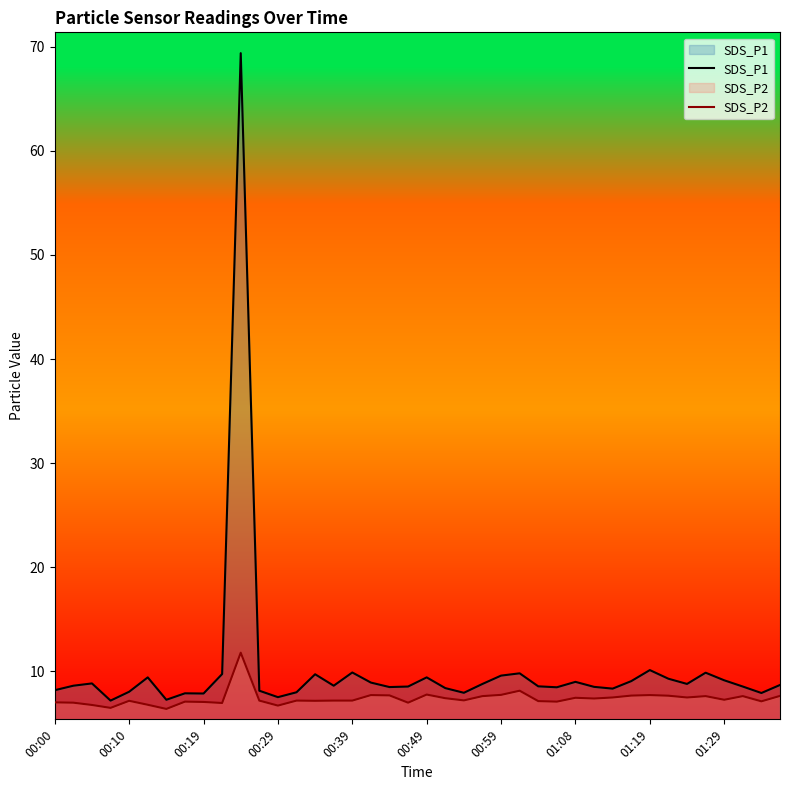

Which series has the largest range (max minus min)?

SDS_P1